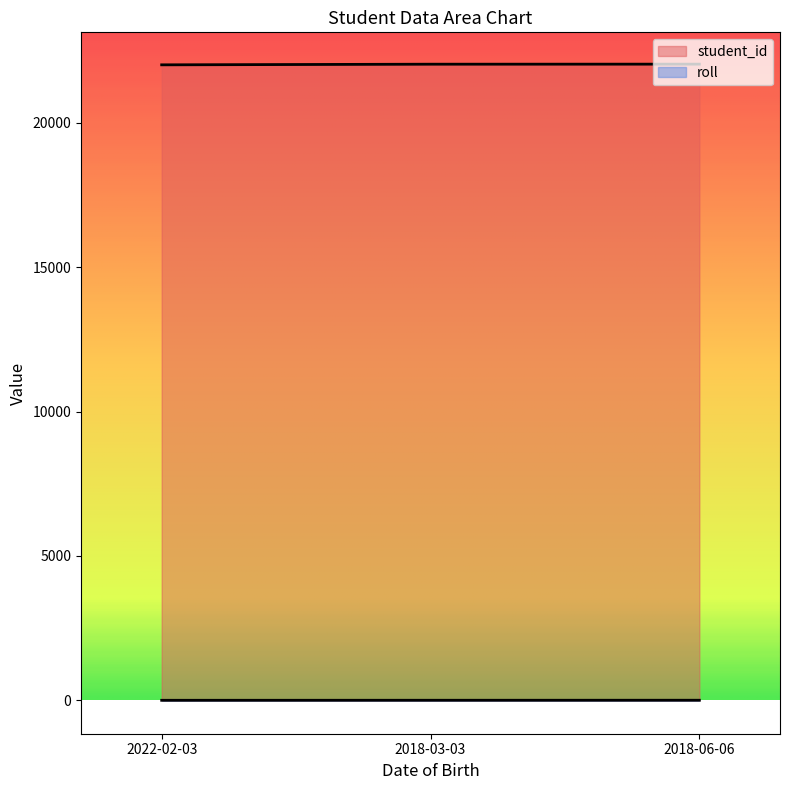

What is the difference between the maximum and minimum values in the student_id series?

24